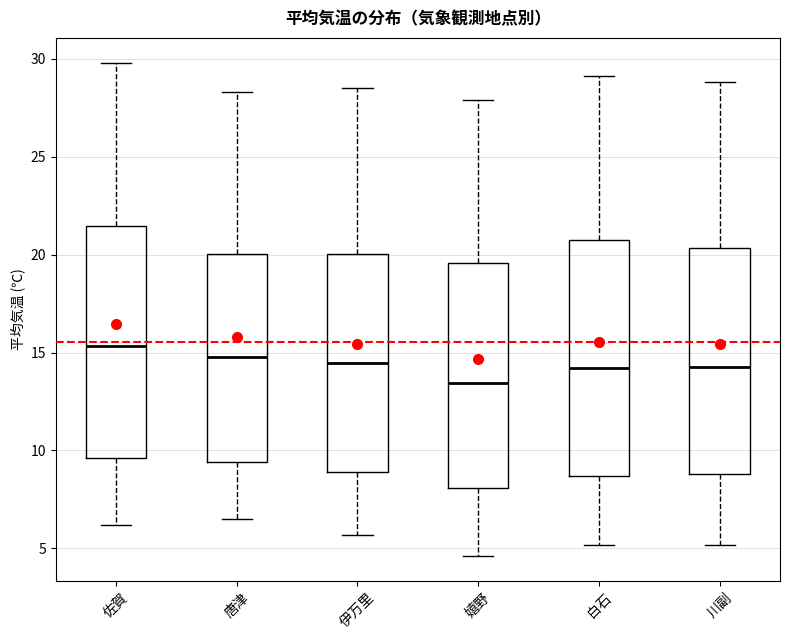

Which box's median line is the lowest?

嬉野